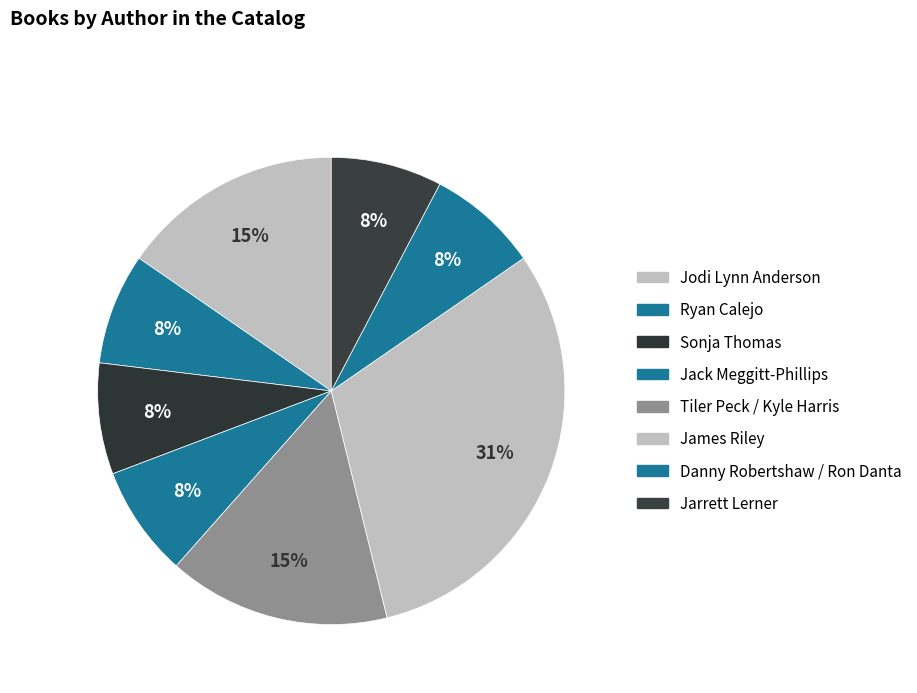

How many slices are in this pie chart?

8